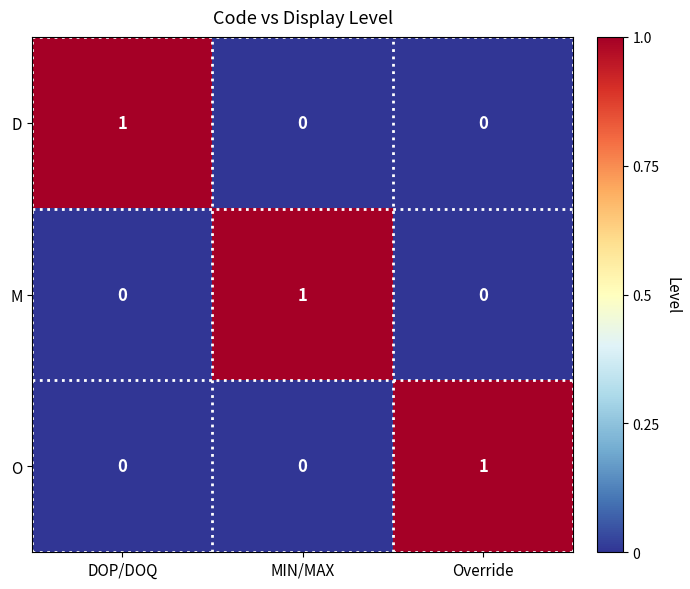

What is the total value across all series at DOP/DOQ?

1